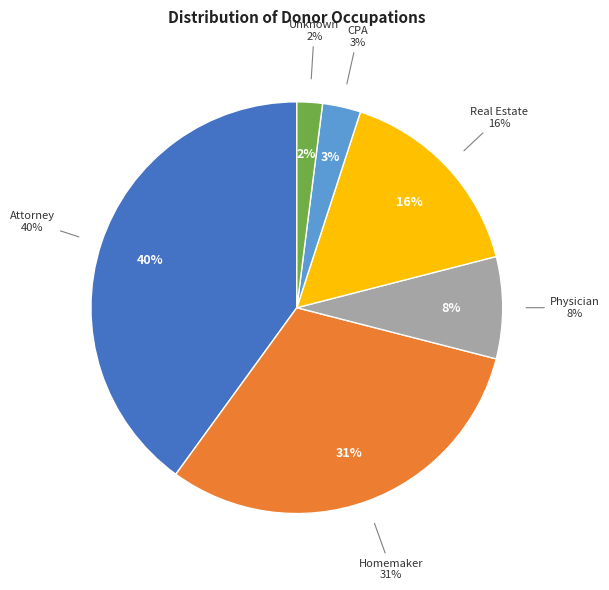

What percentage is the Attorney slice, to the nearest percent?

40%